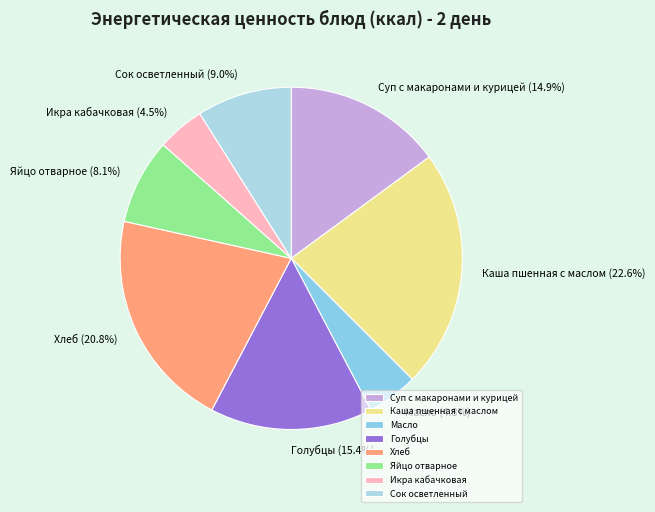

Is there a majority slice in this chart?

No